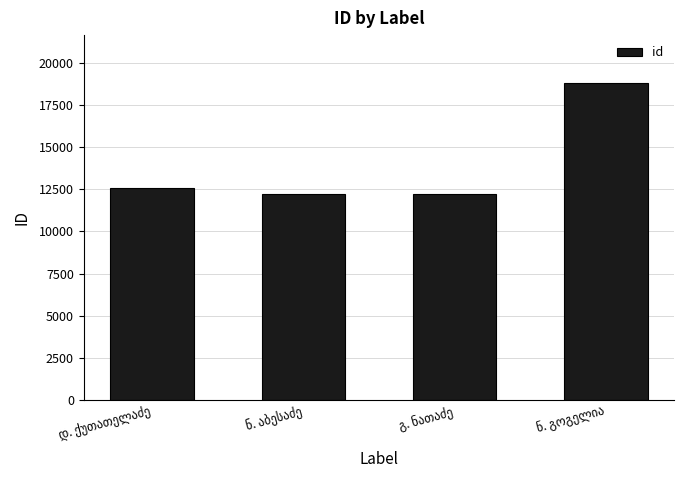

What is the smallest value displayed?

12229